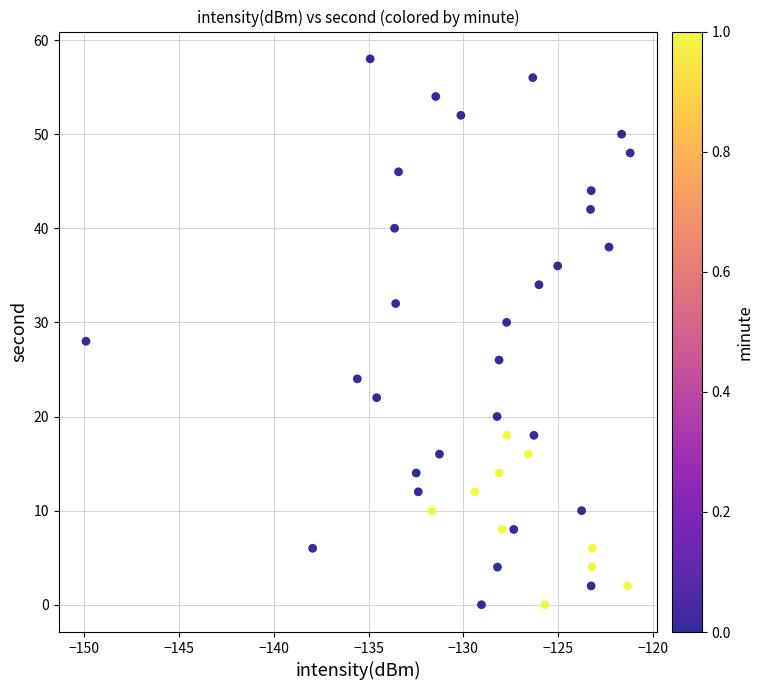

What is the range of Y values (max minus min)?

58